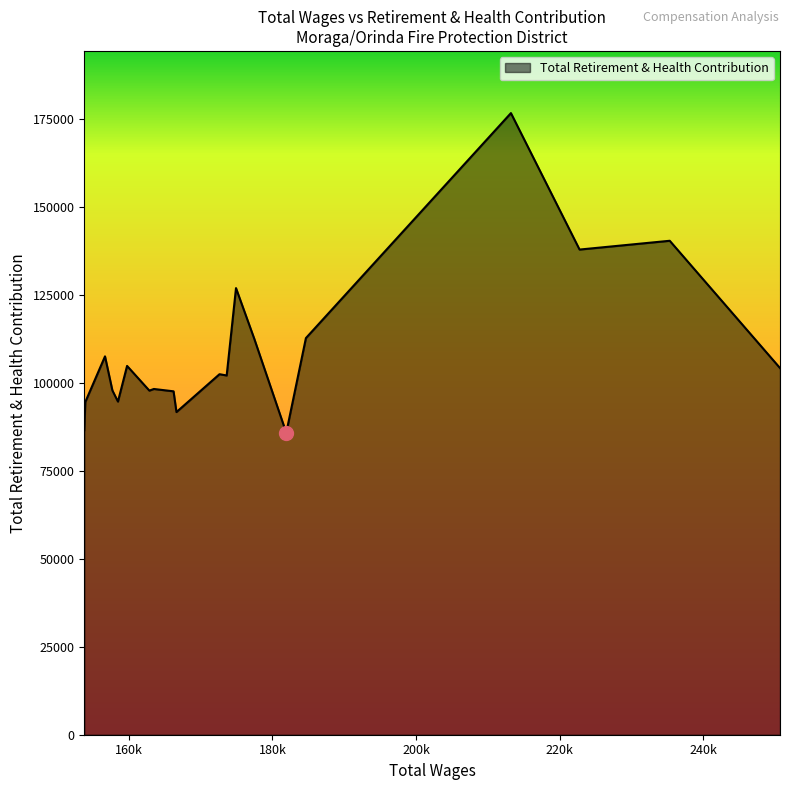

What is the difference between the maximum and minimum values?

90802